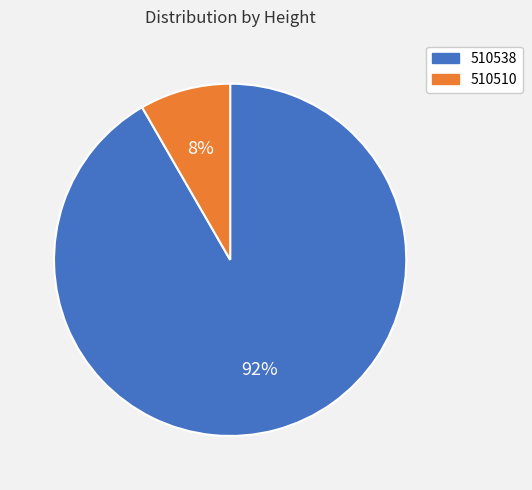

How many slices are in this pie chart?

2